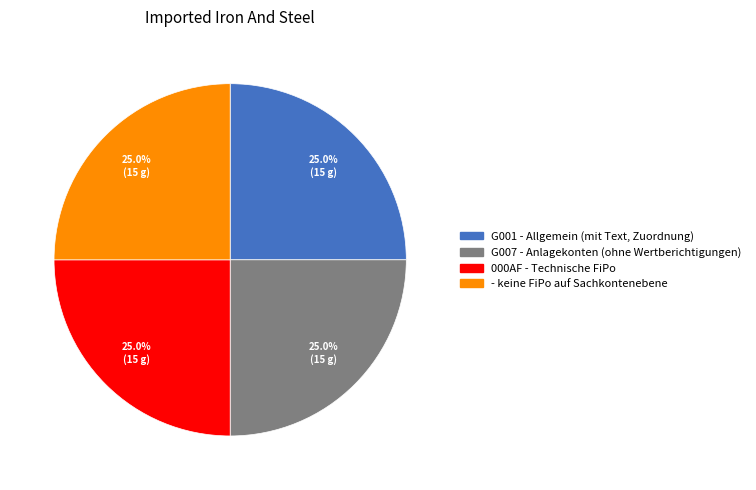

What percentage do G007 - Anlagekonten (ohne Wertberichtigungen) and 000AF - Technische FiPo together represent?

50.0%